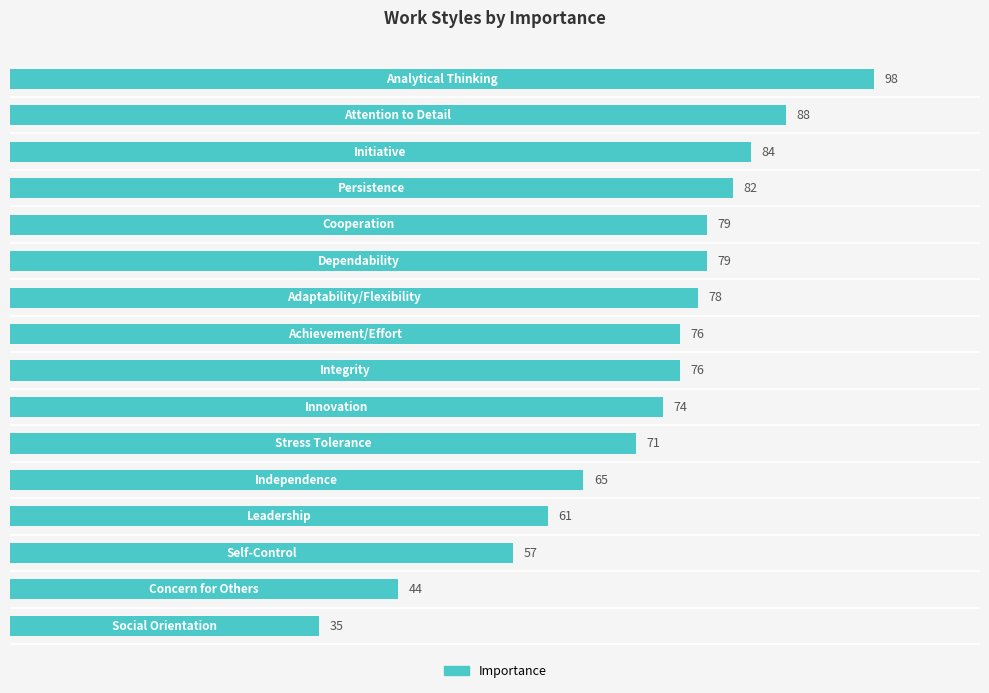

What is the value of the 15th bar from the top?

44